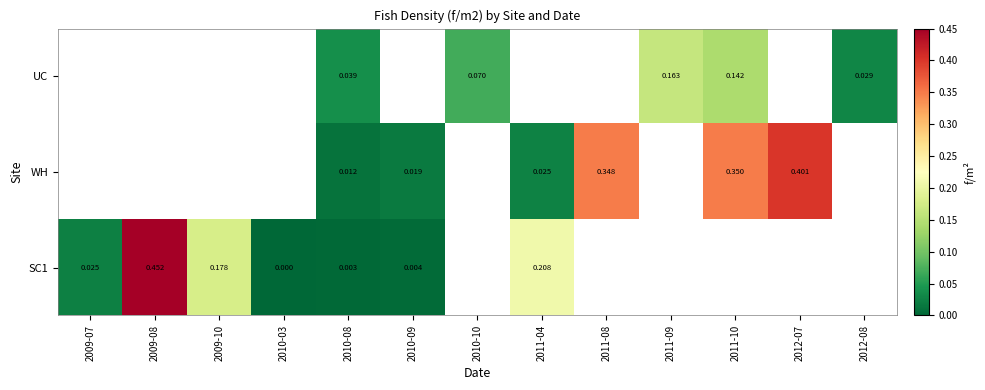

Is the value of SC1 at 2010-03 greater than the value of UC at 2011-09?

No